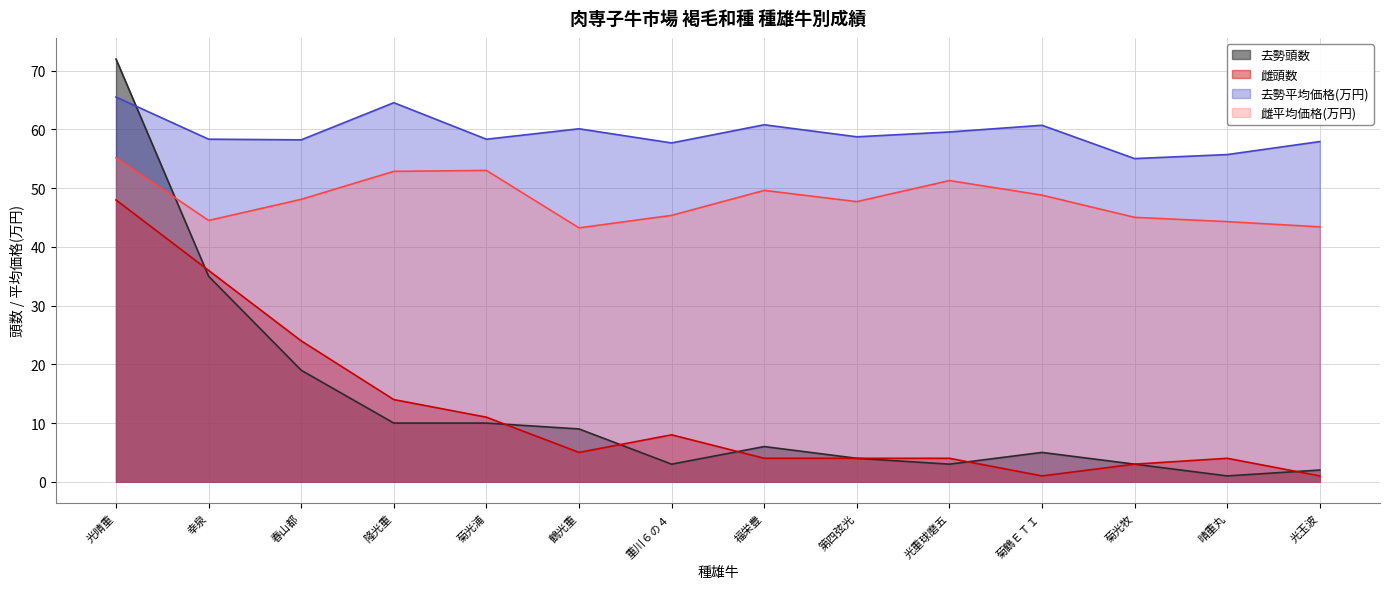

Which category has the highest value in the 雌平均価格 series?

光晴重